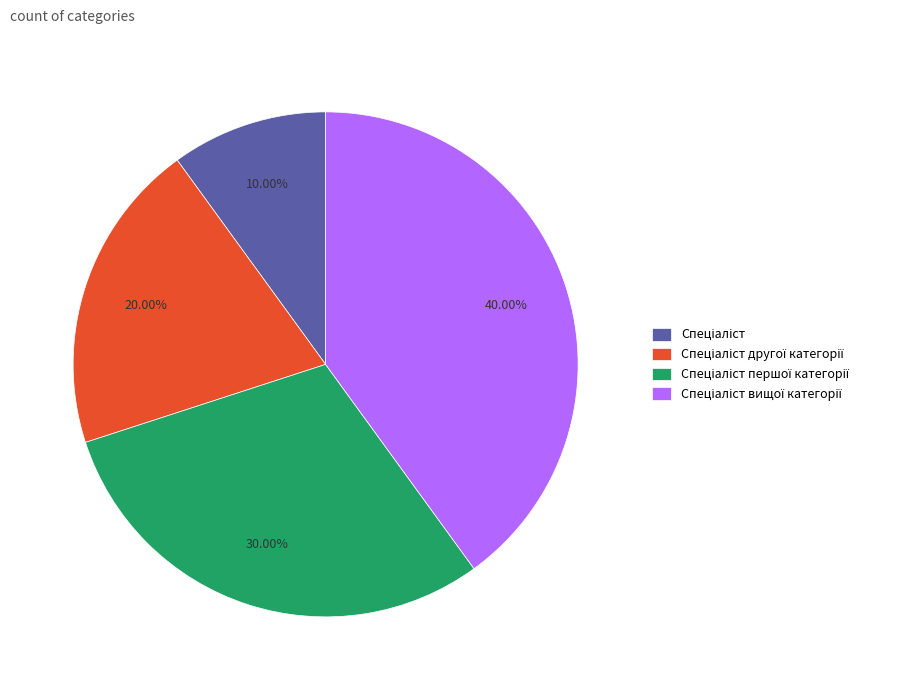

Is there any slice that represents more than half of the pie?

No